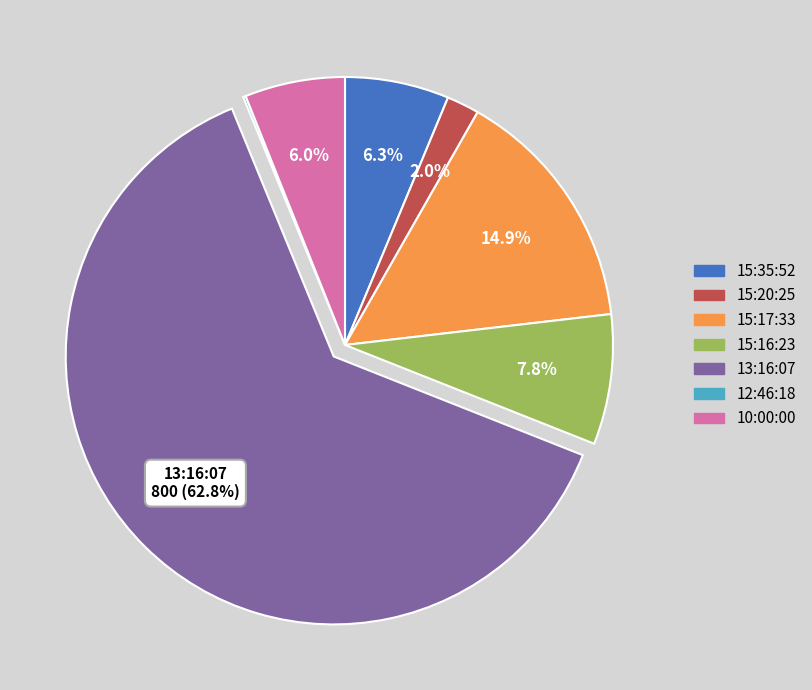

Does 15:16:23 represent more than half of the total?

No